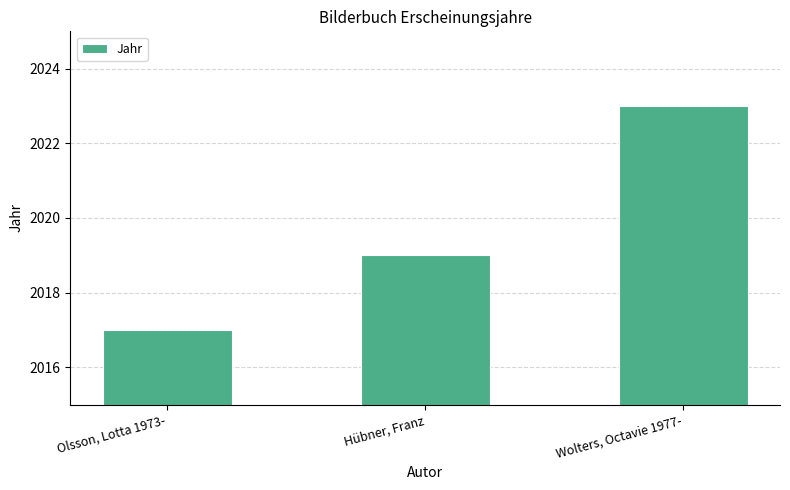

Count the values in the range 2017 to 2023.

3